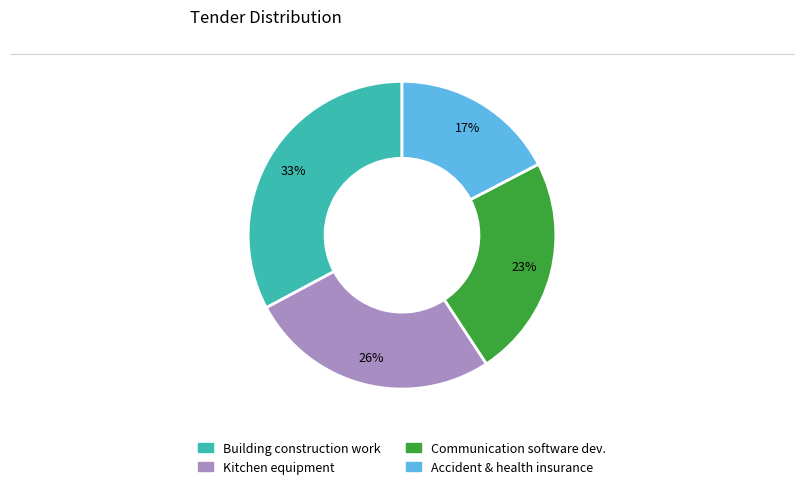

To the nearest percent, what is the average slice percentage?

25%